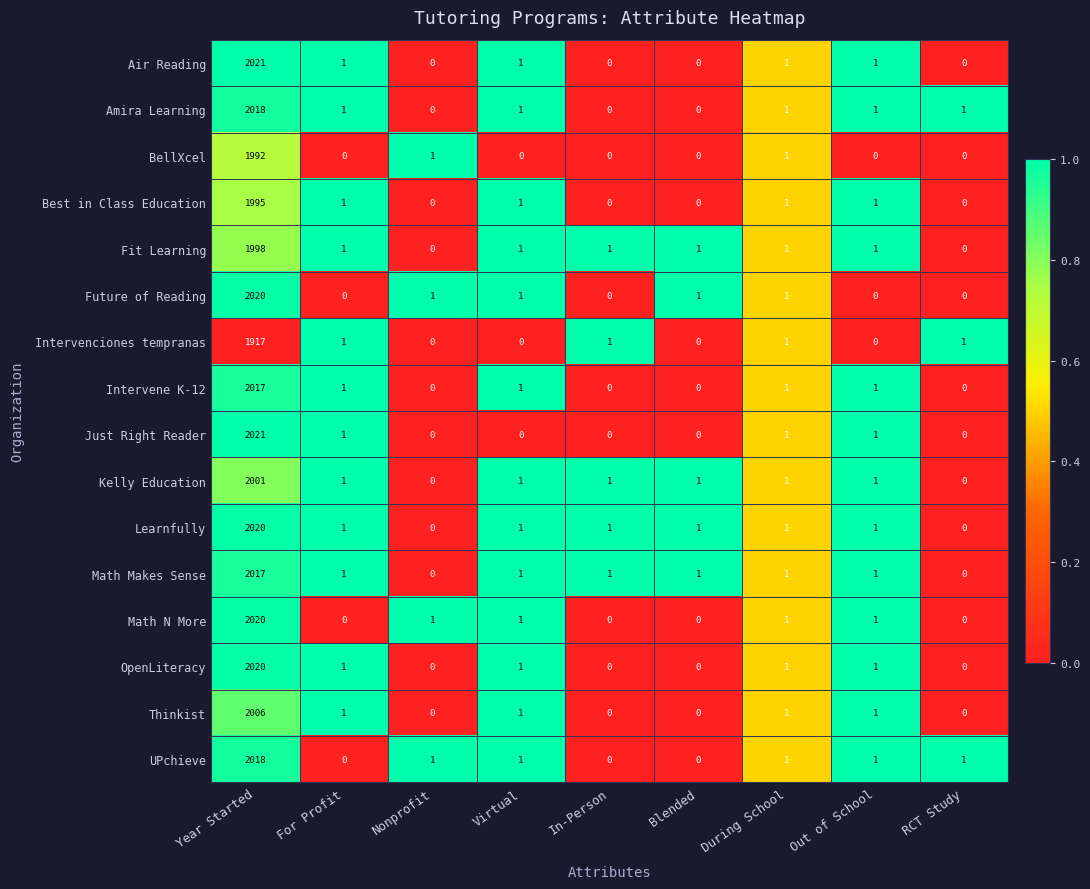

How many positive values does the Fit Learning series have?

7